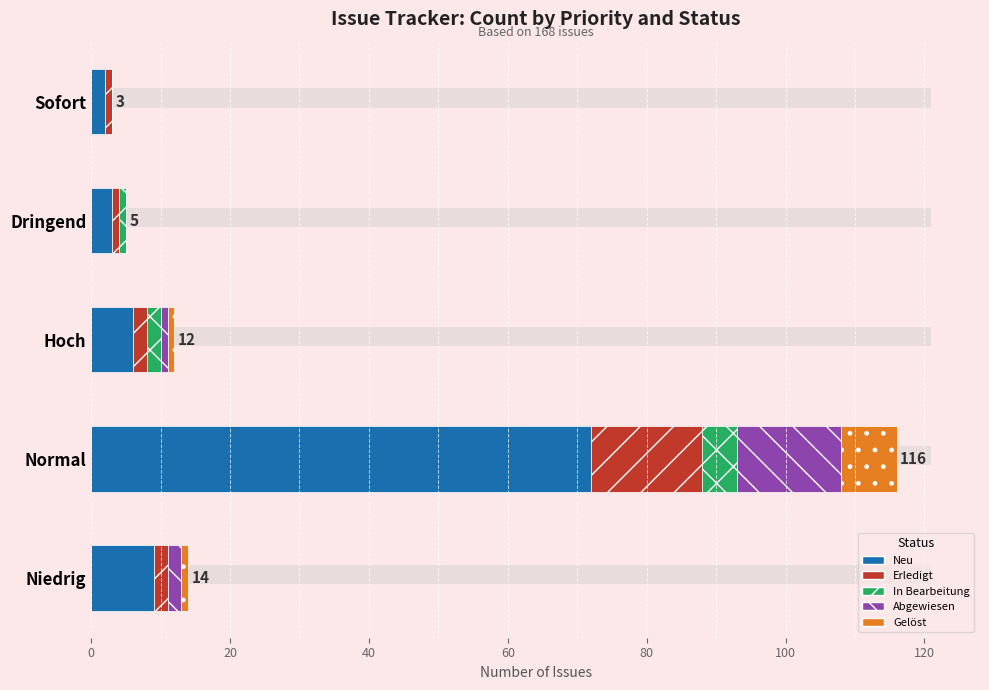

Reading left to right, what are all the values shown in this chart?

Neu: 0=2	20=3	40=6	60=72	80=9
Erledigt: 0=1	20=1	40=2	60=16	80=2
In Bearbeitung: 0=0	20=1	40=2	60=5	80=0
Abgewiesen: 0=0	20=0	40=1	60=15	80=2
Gelöst: 0=0	20=0	40=1	60=8	80=1